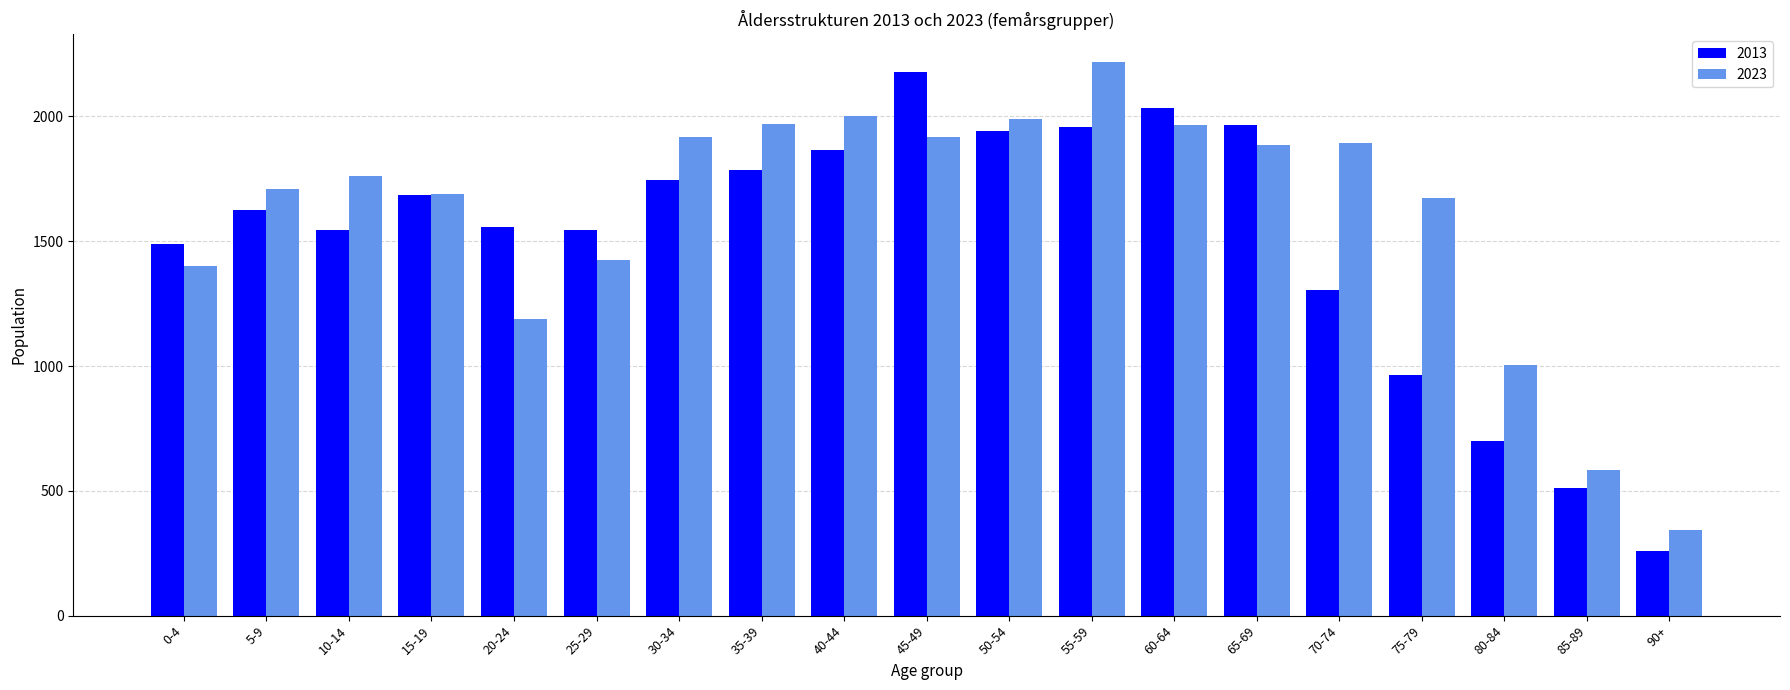

List the series in order of their peak value, lowest first.

2013, 2023